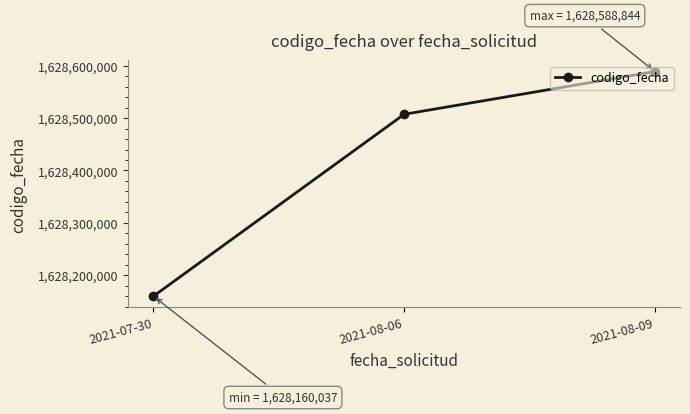

List the labels in order of value, smallest first.

2021-07-30, 2021-08-06, 2021-08-09